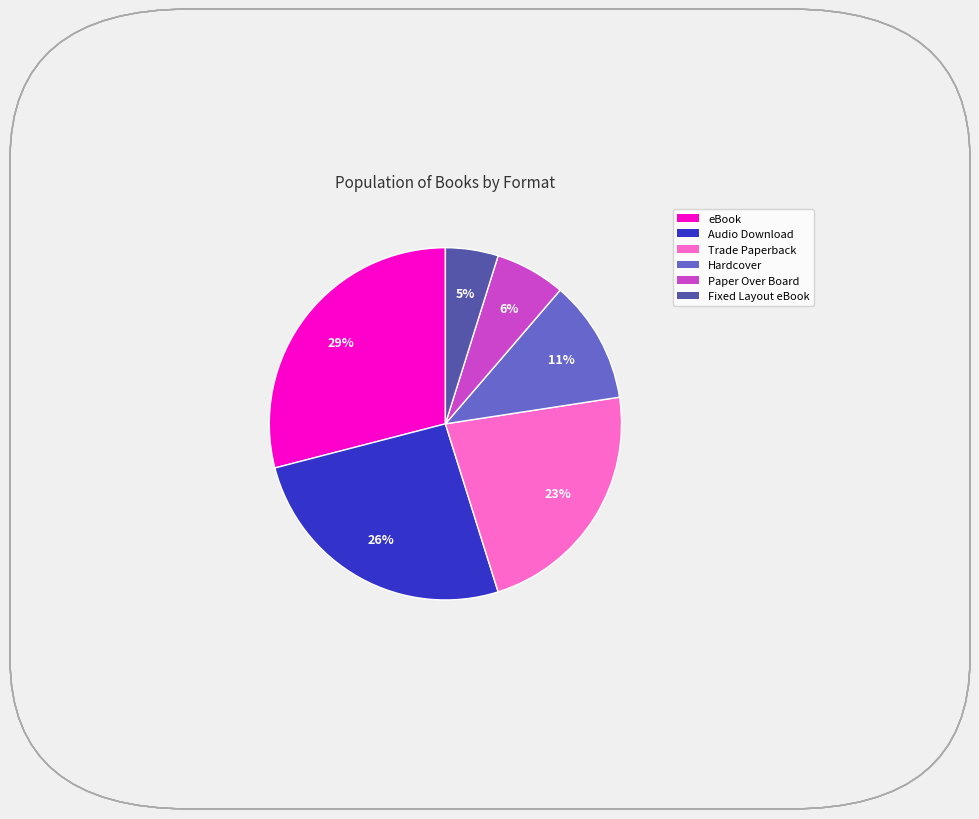

Which has a higher value, Hardcover or Paper Over Board?

Hardcover